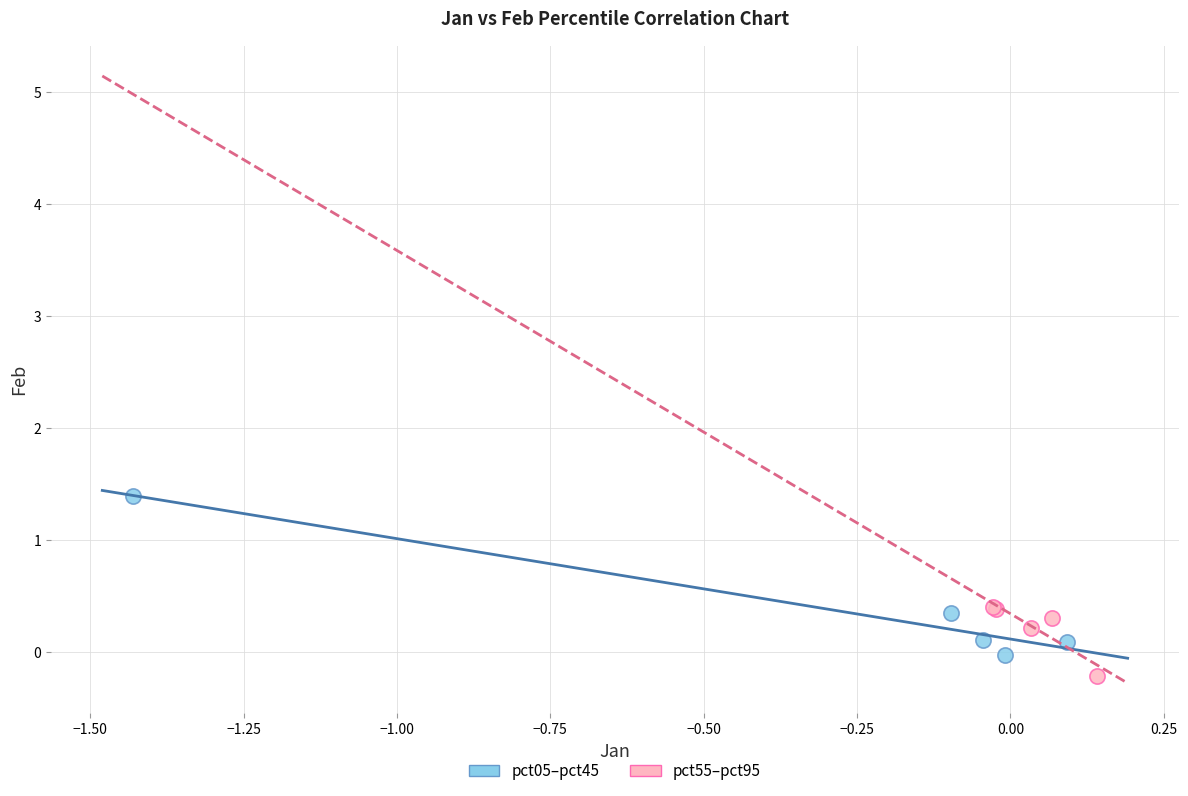

Which series reaches the minimum Y coordinate?

pct55–pct95